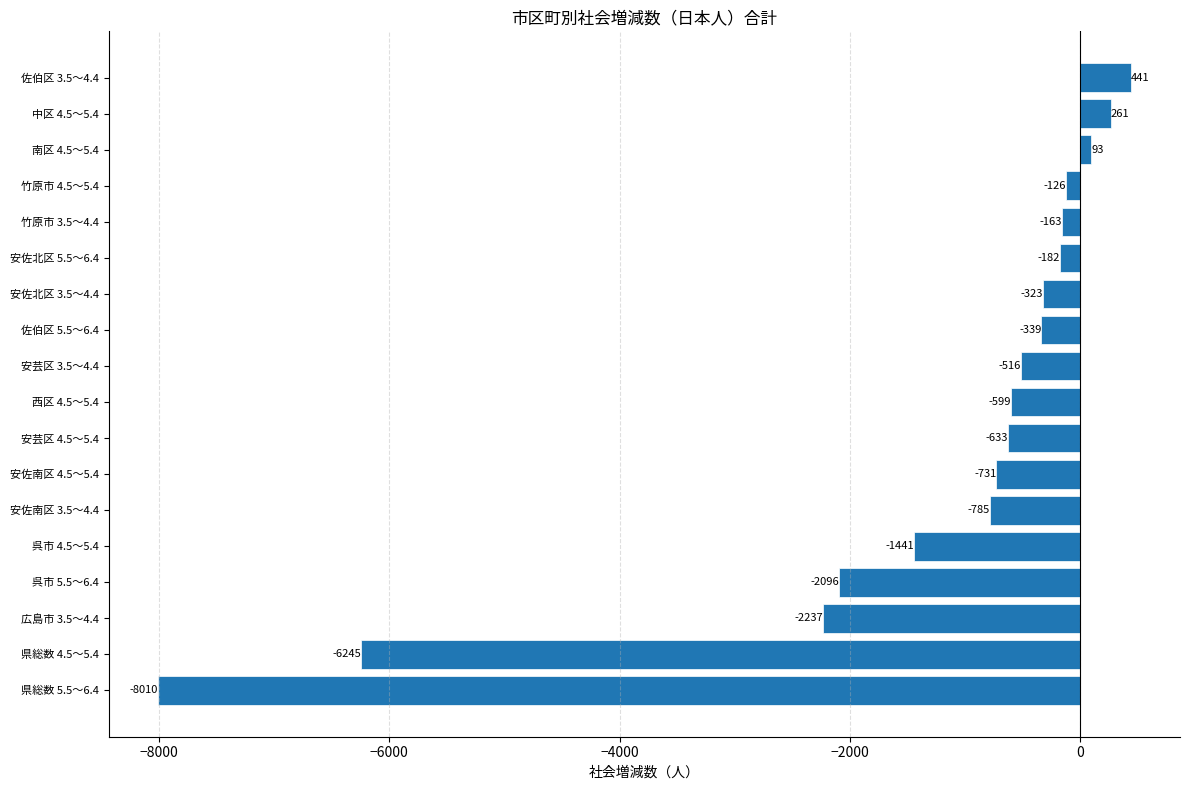

What is the maximum value shown in the chart?

441